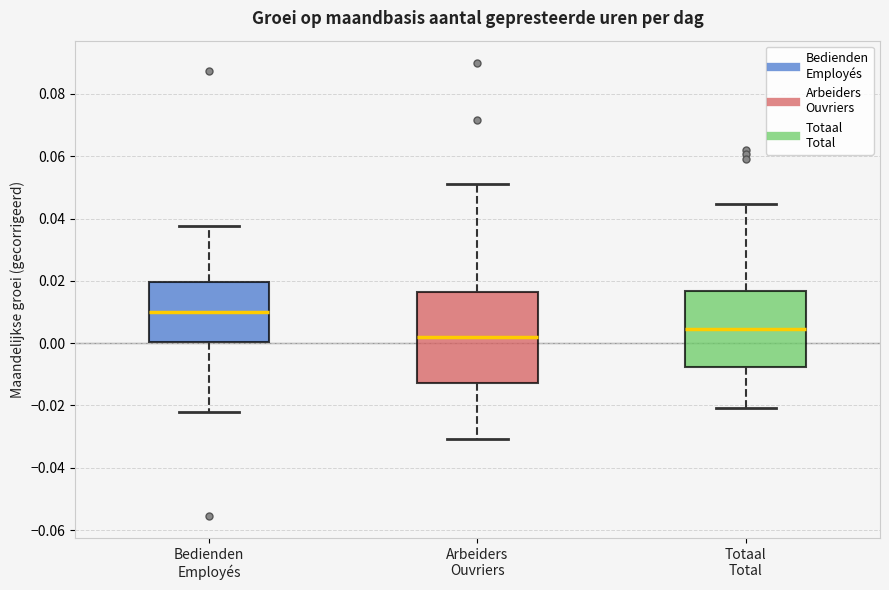

Which box has the highest median line?

Bedienden Employés